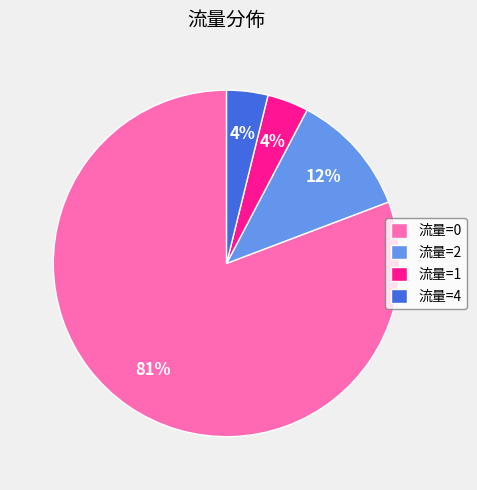

To the nearest percent, what portion does 流量=1 represent?

4%